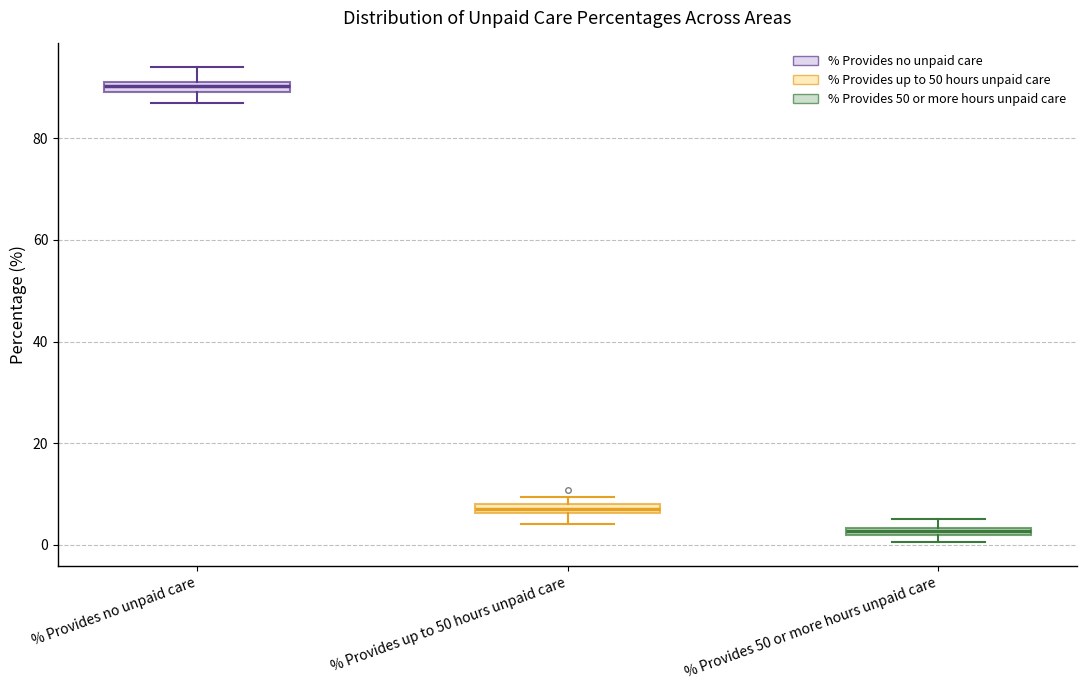

Which box's median line is the lowest?

% Provides 50 or more hours unpaid care